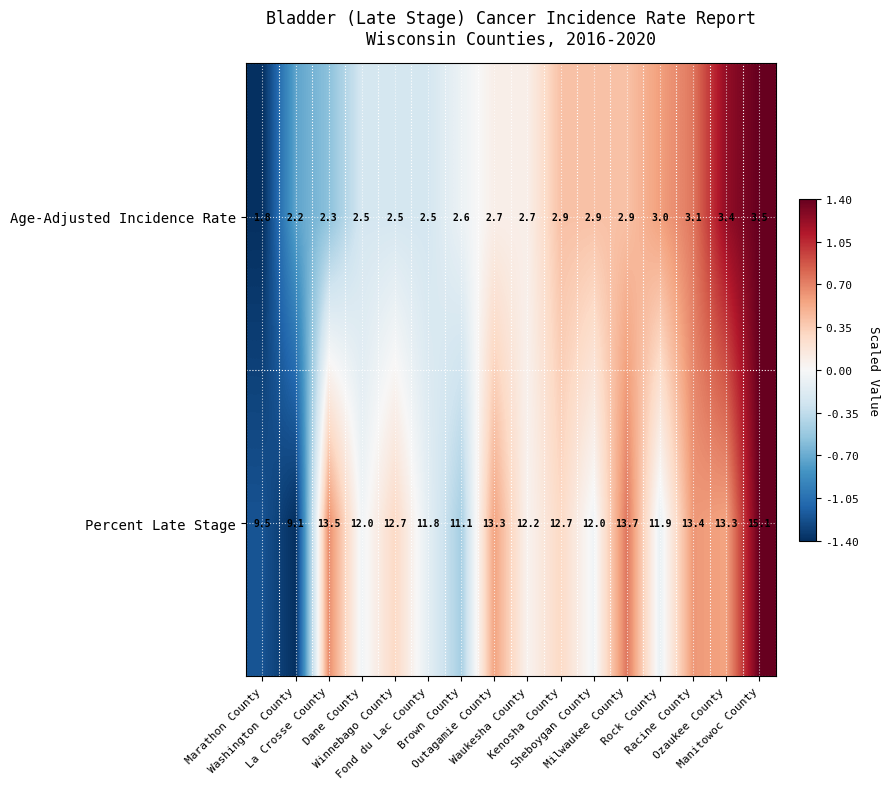

Count the number of categories in the chart.

16